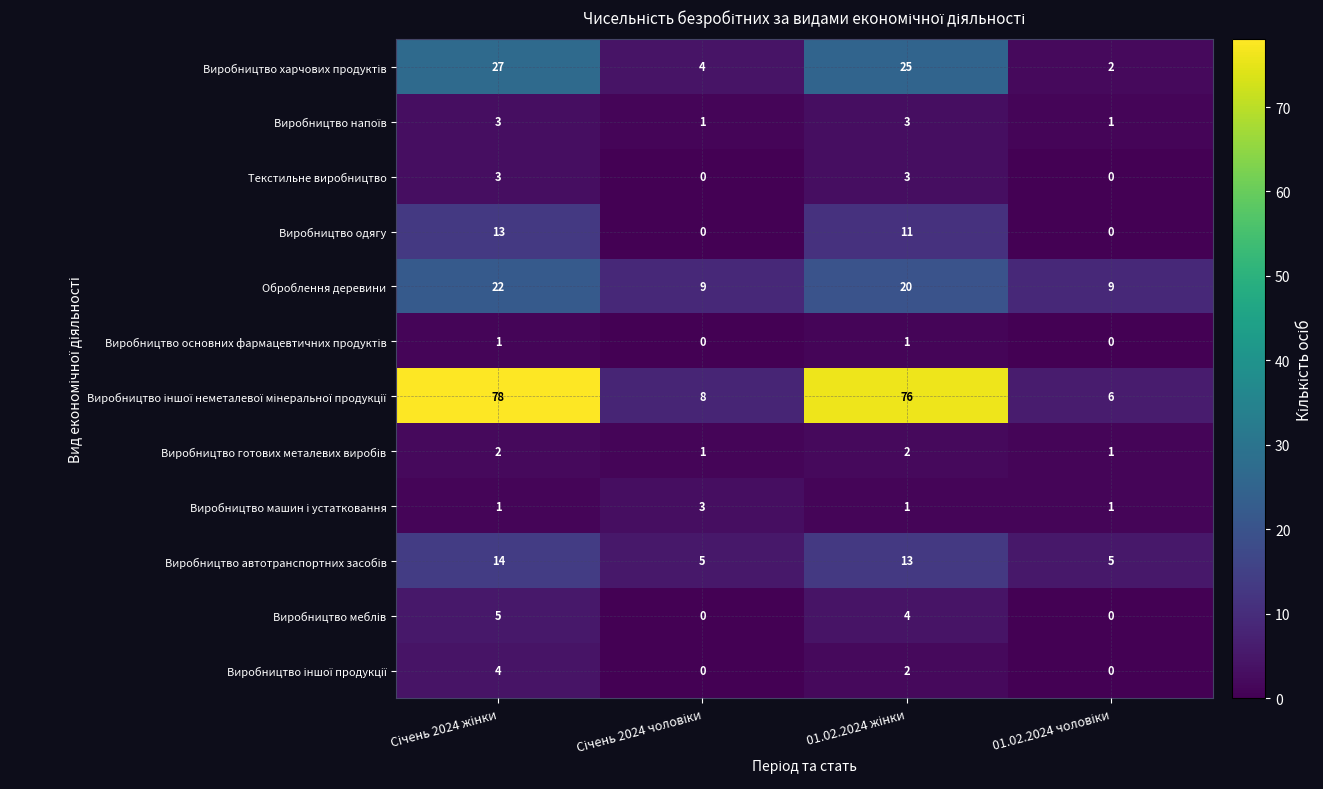

At how many categories does at least one series exceed 46?

2